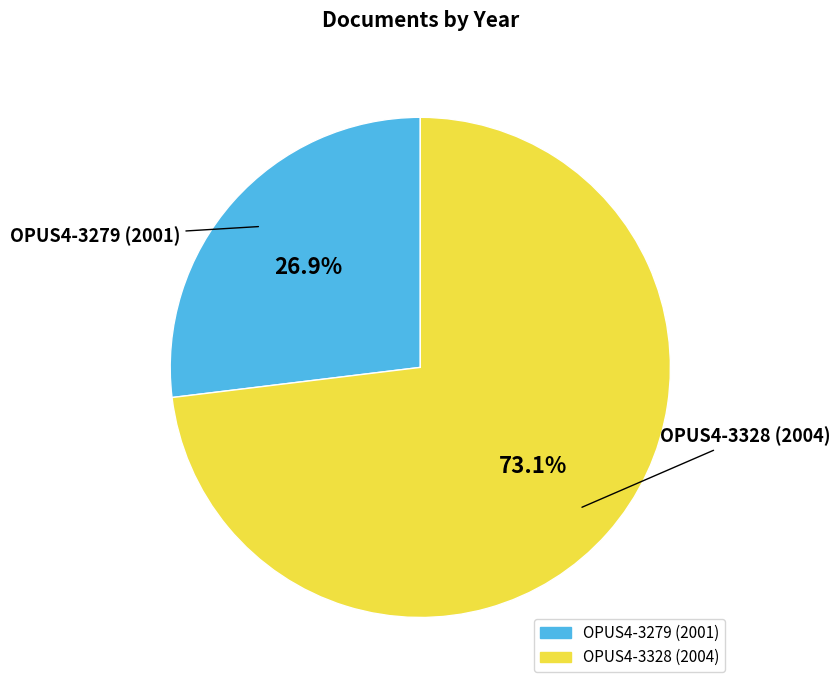

Count the number of slices in the pie.

2